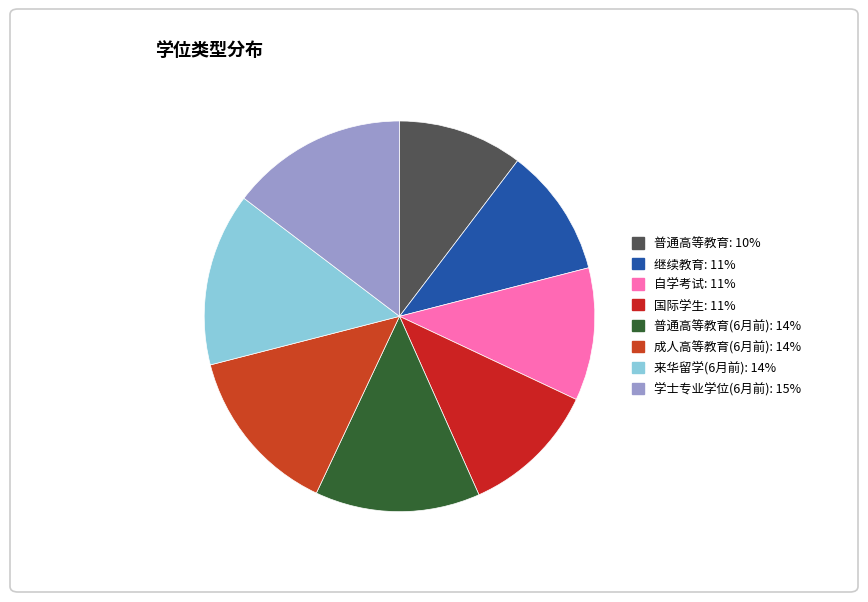

How many segments does this pie chart have?

8